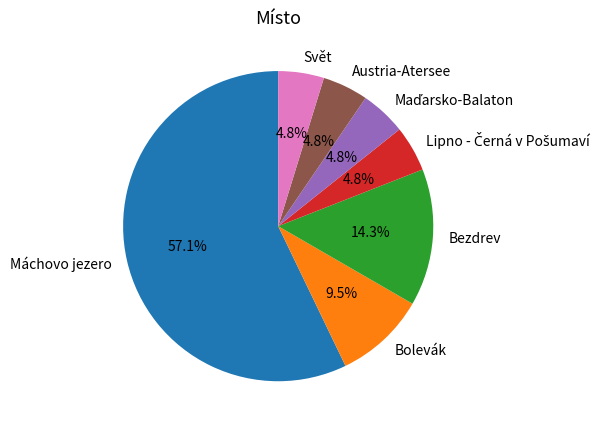

Does any single category account for the majority?

Yes